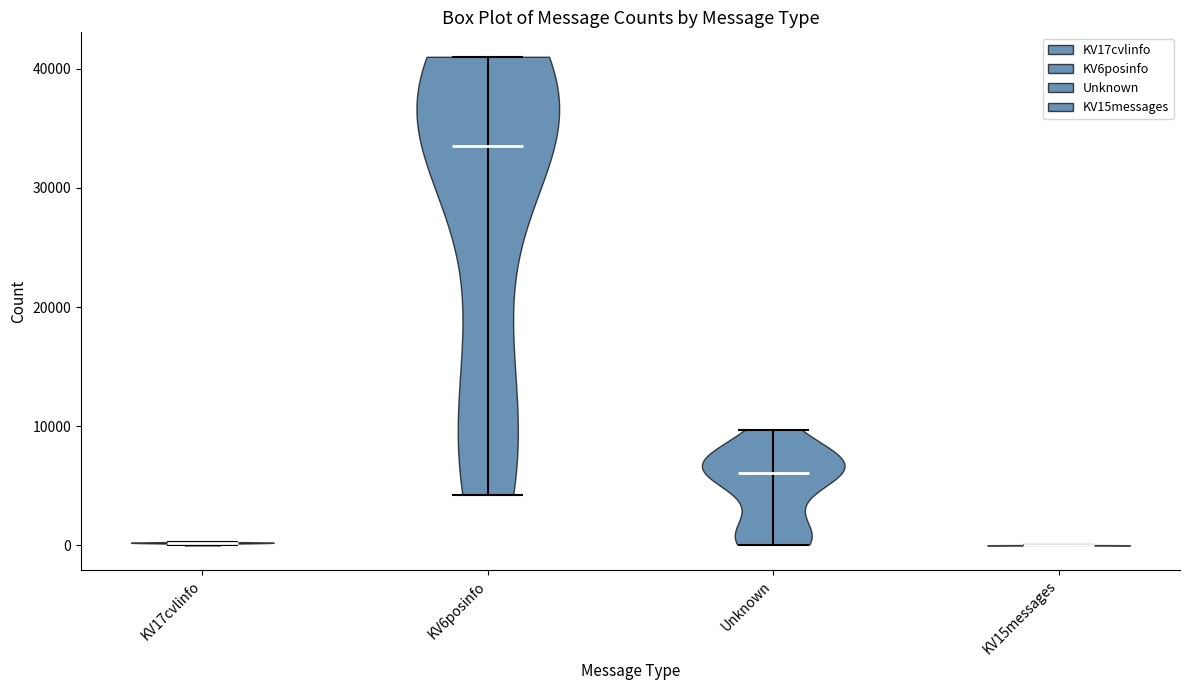

Reading left to right, read every violin against the y-axis: where its median line is, and the lowest and highest points it reaches. The values are not printed on the chart, so give them approximately, as read against the axis.

KV17cvlinfo: median line 0, lowest point 0, highest point 0
KV6posinfo: median line 34000, lowest point 4000, highest point 41000
Unknown: median line 6000, lowest point 0, highest point 10000
KV15messages: median line 0, lowest point 0, highest point 0